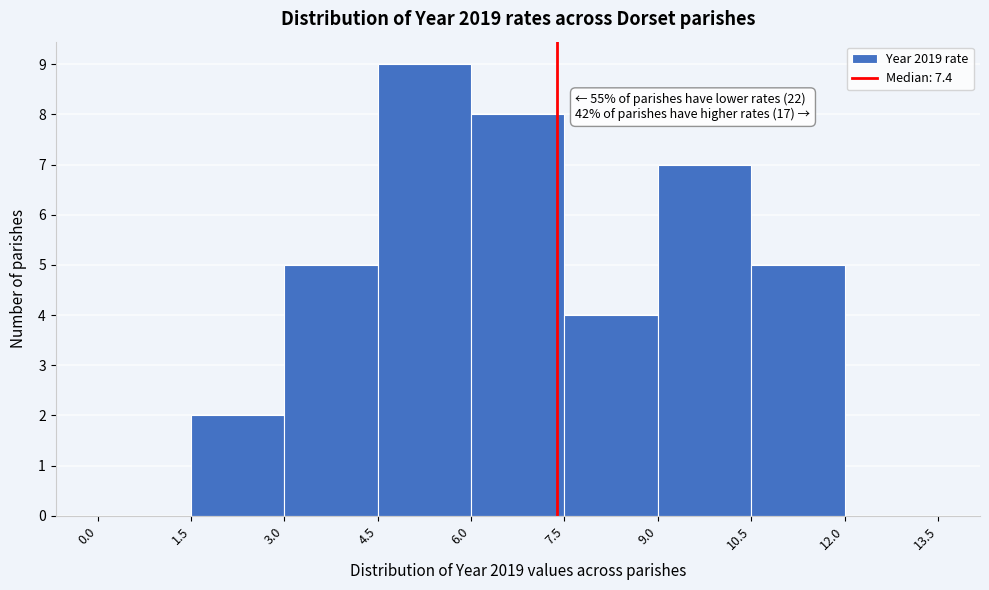

Over which range of the x-axis is the bar tallest?

4.5 to 6.0